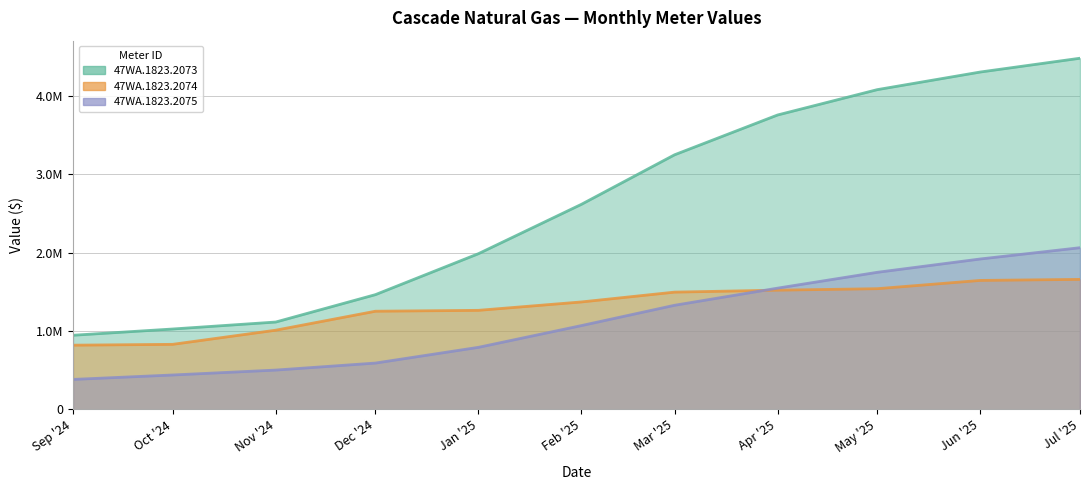

What is the difference between the 47WA.1823.2075 values at Nov '24 and Feb '25?

568074.8